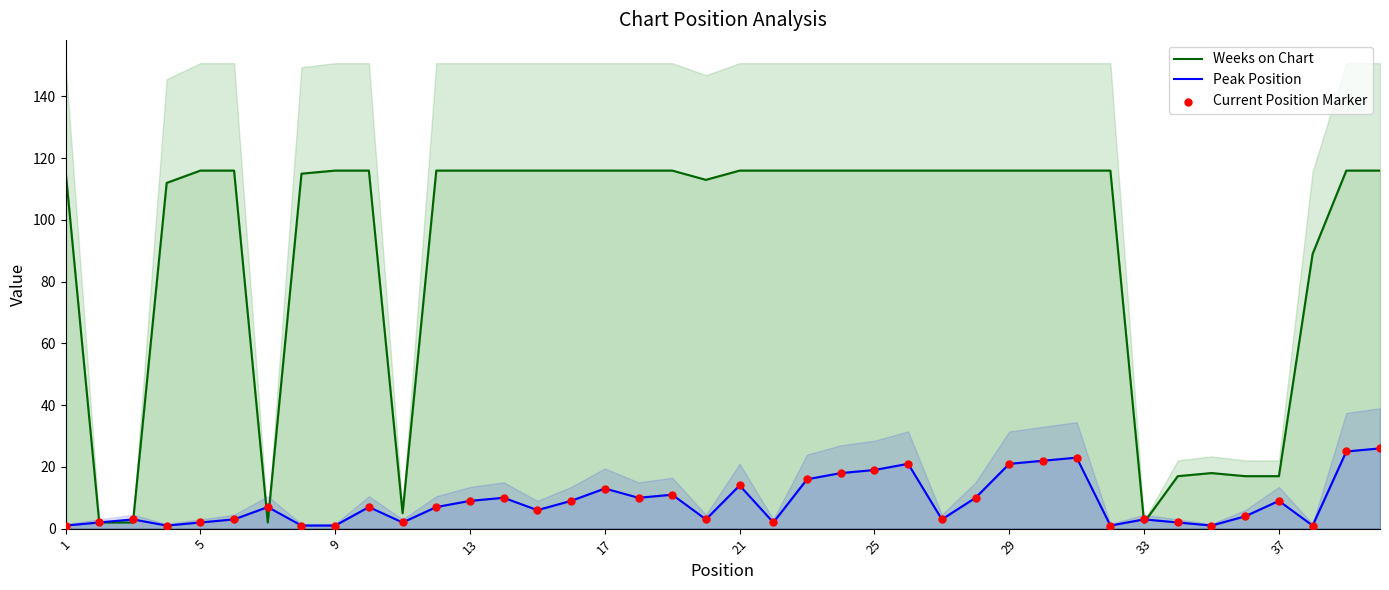

Which series has the widest spread of Y values?

Weeks on Chart